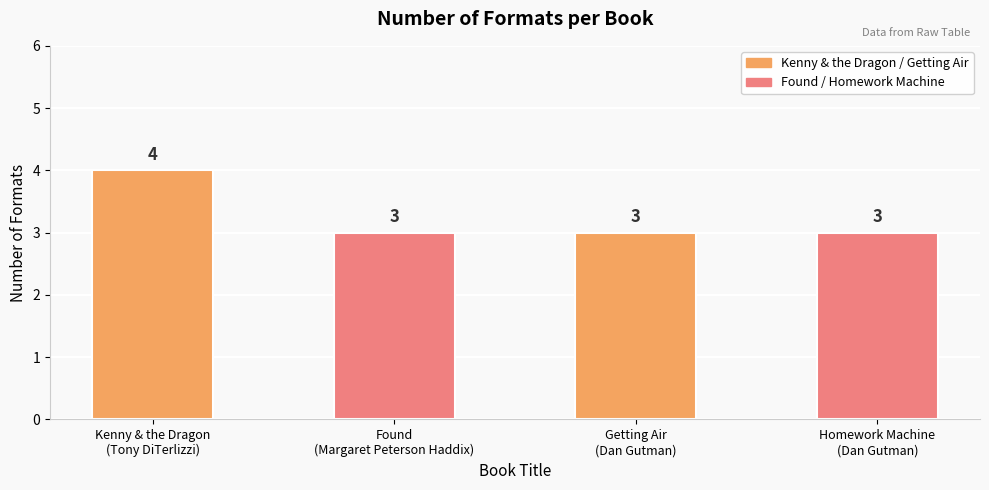

Is it true that the value at Kenny & the Dragon
(Tony DiTerlizzi) is 7?

False